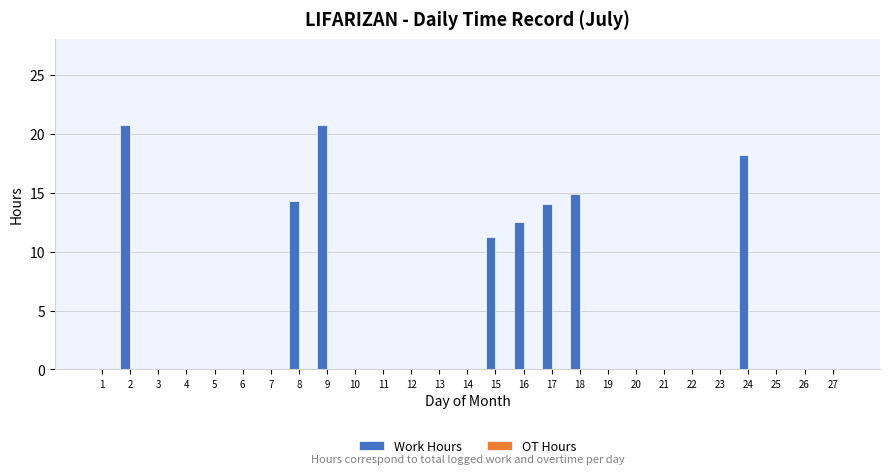

The chart shows a value of 0.0 at 4. True or false?

True